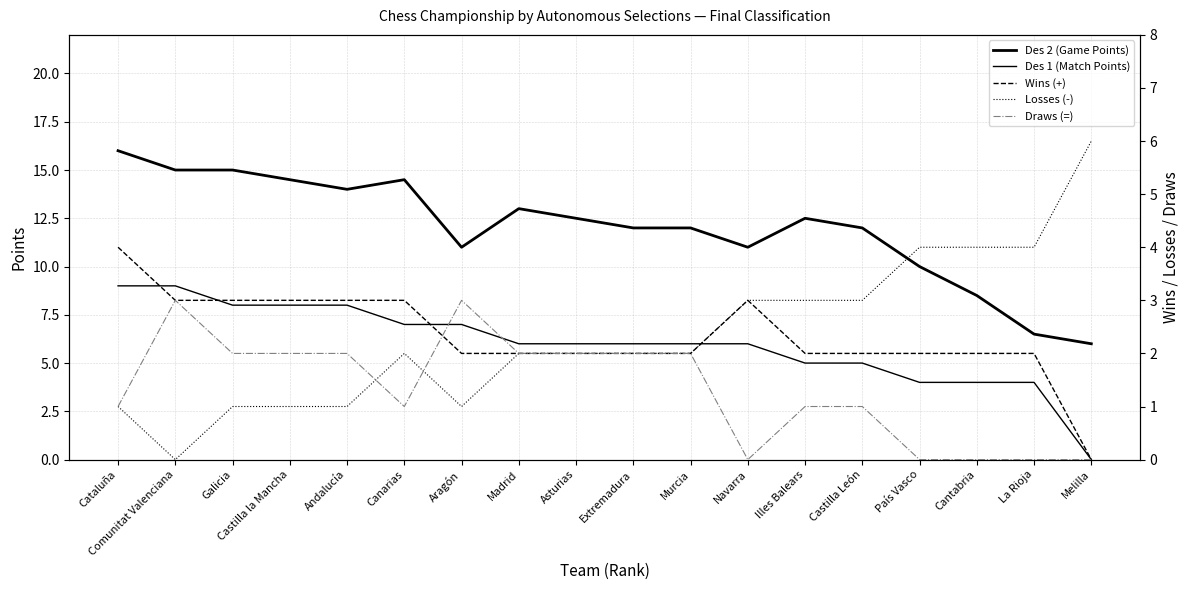

The value of Des 1 (Match Points) at Extremadura is 6.0. True or false?

True